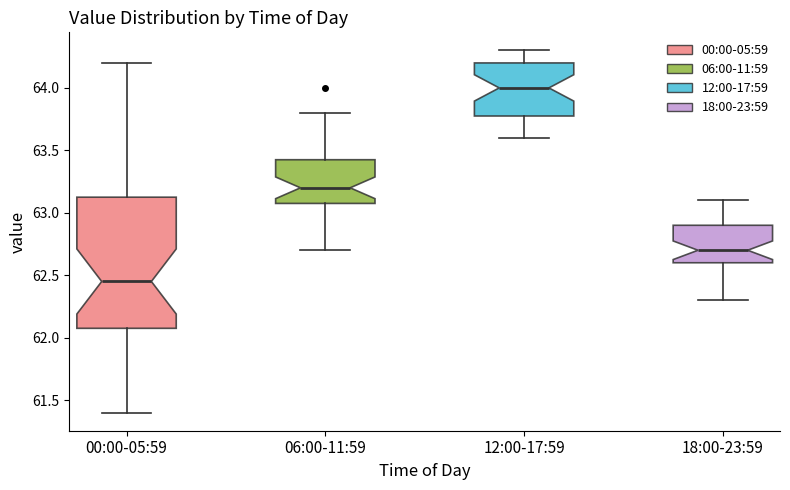

Where does the lower whisker of the box for 12:00-17:59 end on the y-axis? The values are not printed on the chart, so give them approximately, as read against the axis.

63.60